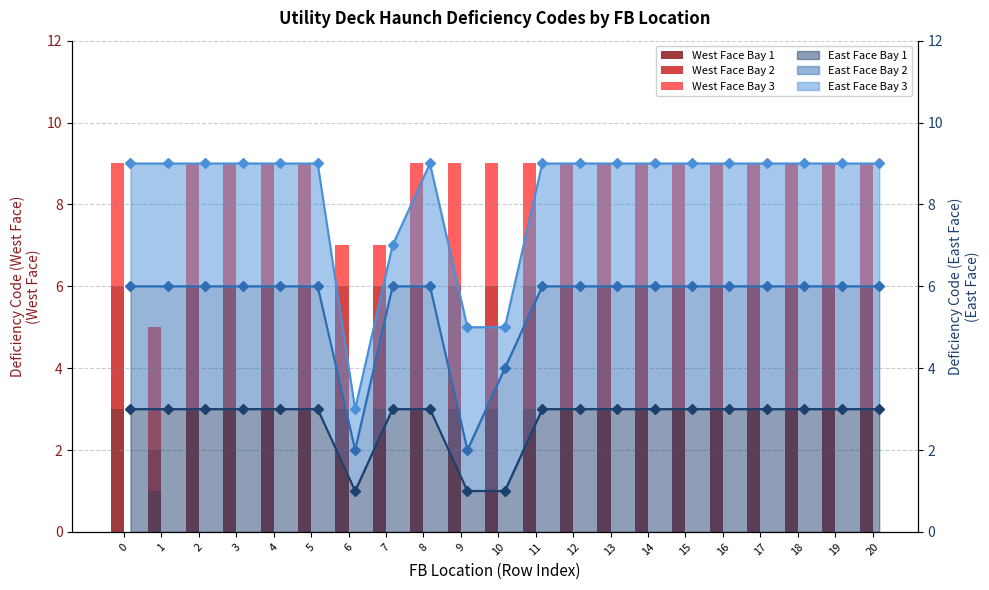

What is the spread (max minus min) of values at 15?

6